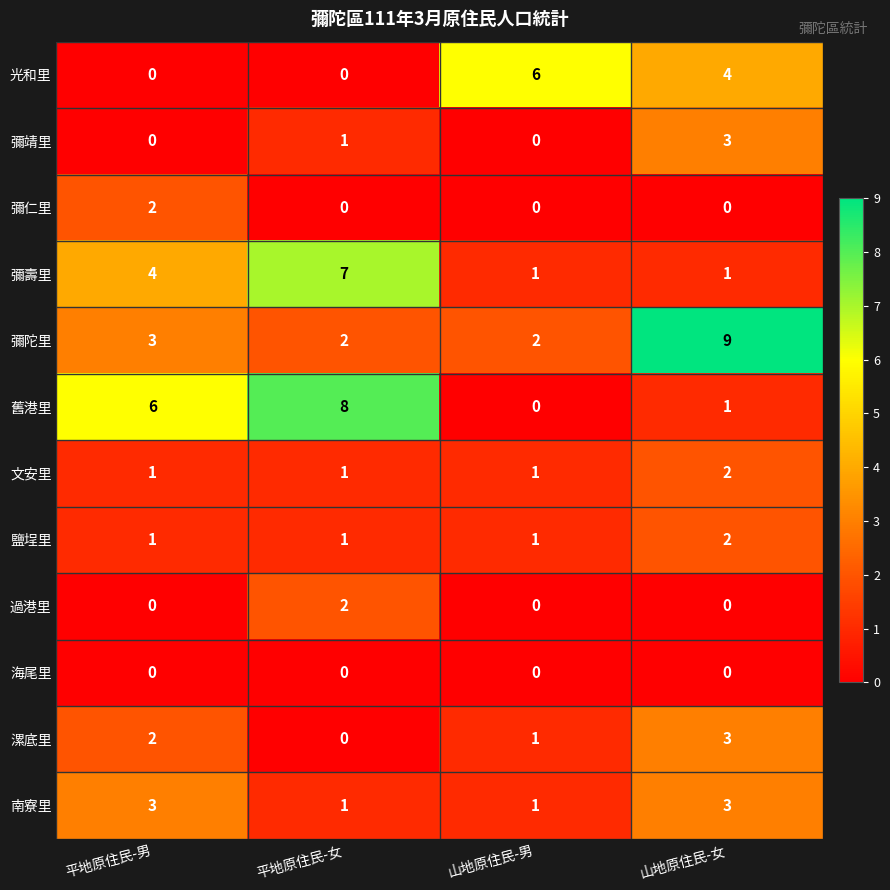

Rank the categories by 舊港里 value from highest to lowest.

平地原住民-女, 平地原住民-男, 山地原住民-女, 山地原住民-男